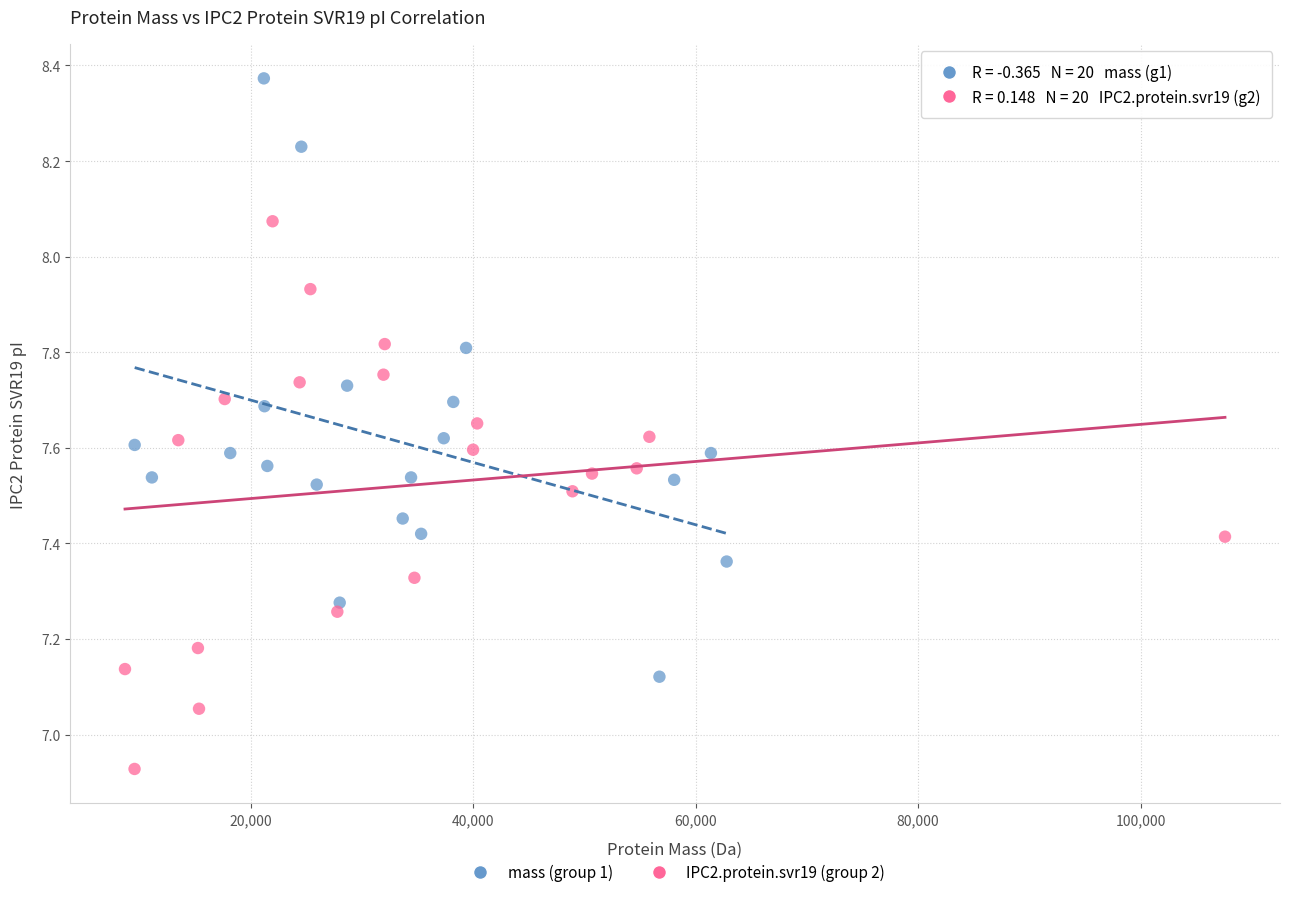

What are all the series names shown in the legend?

mass (group 1), IPC2.protein.svr19 (group 2)